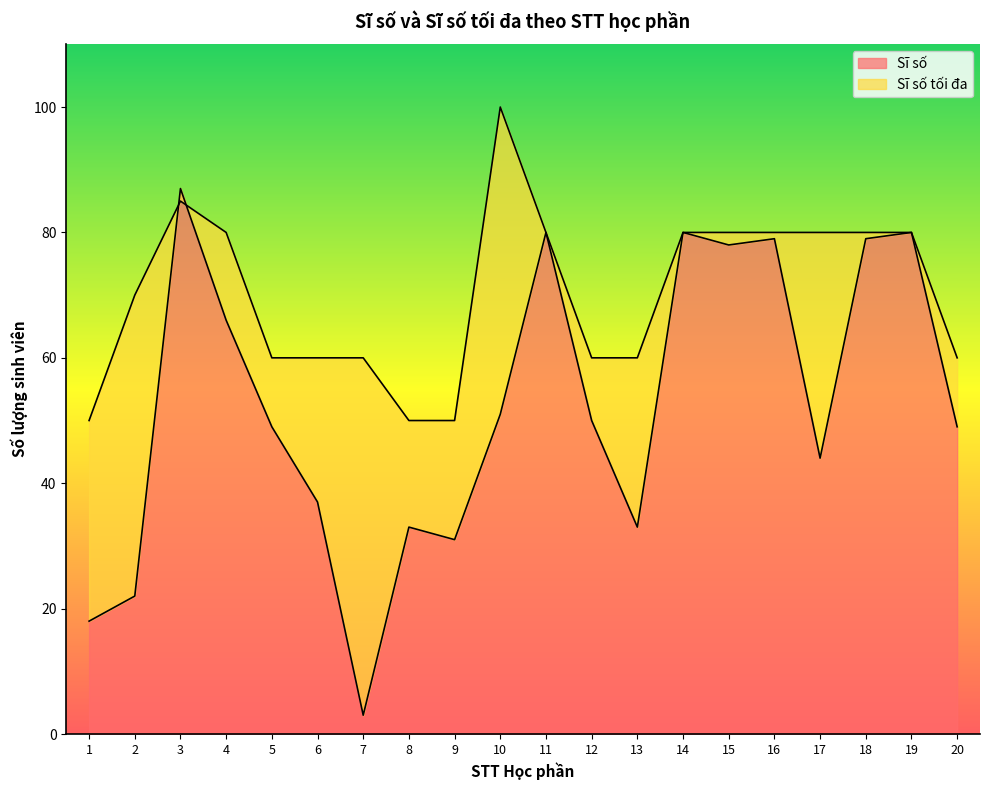

Which category has the lowest value across all series?

7